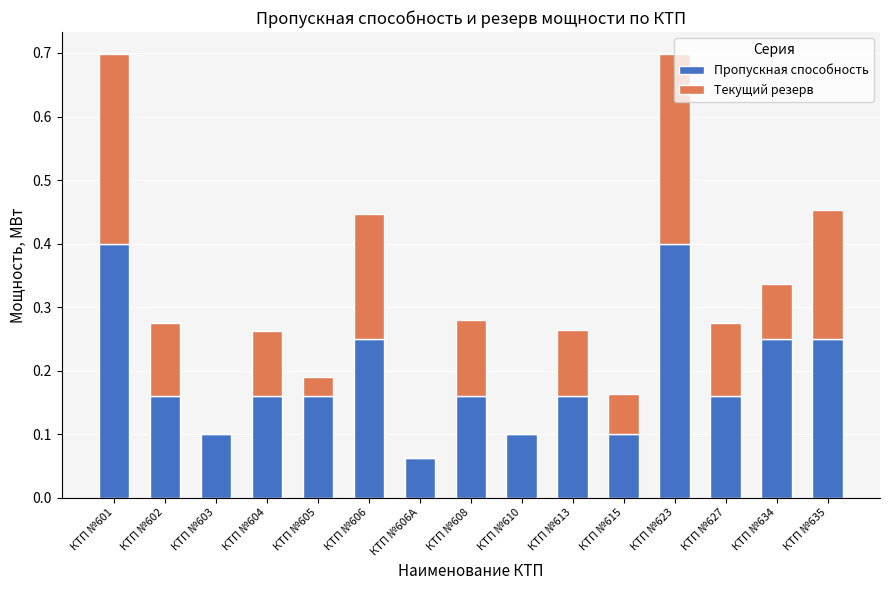

What is the maximum value for Пропускная способность?

0.4